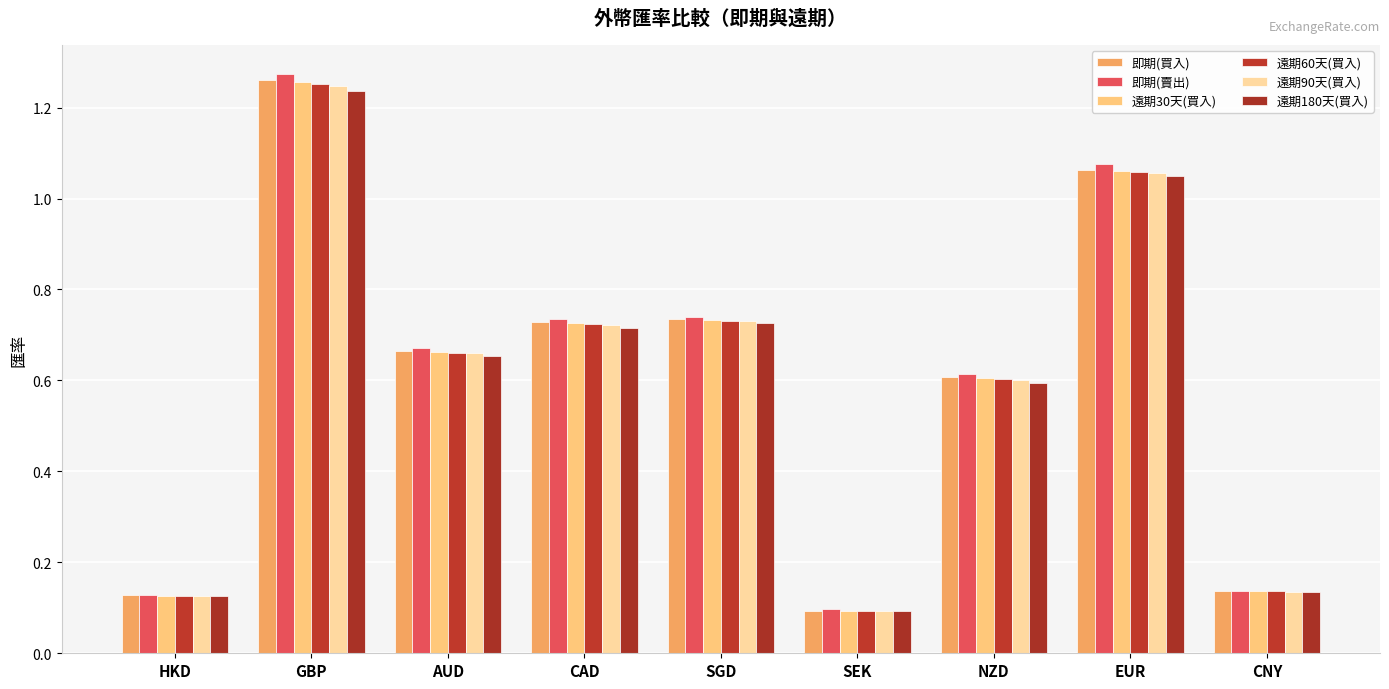

How many bars are there in total?

54